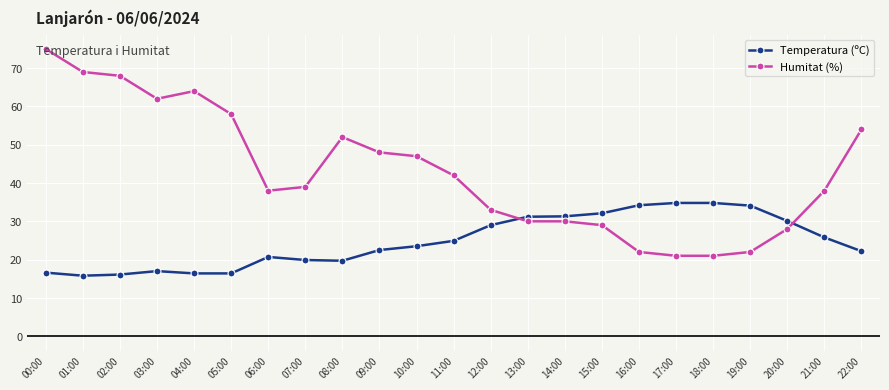

What is the label of the 9th point from the left?

08:00